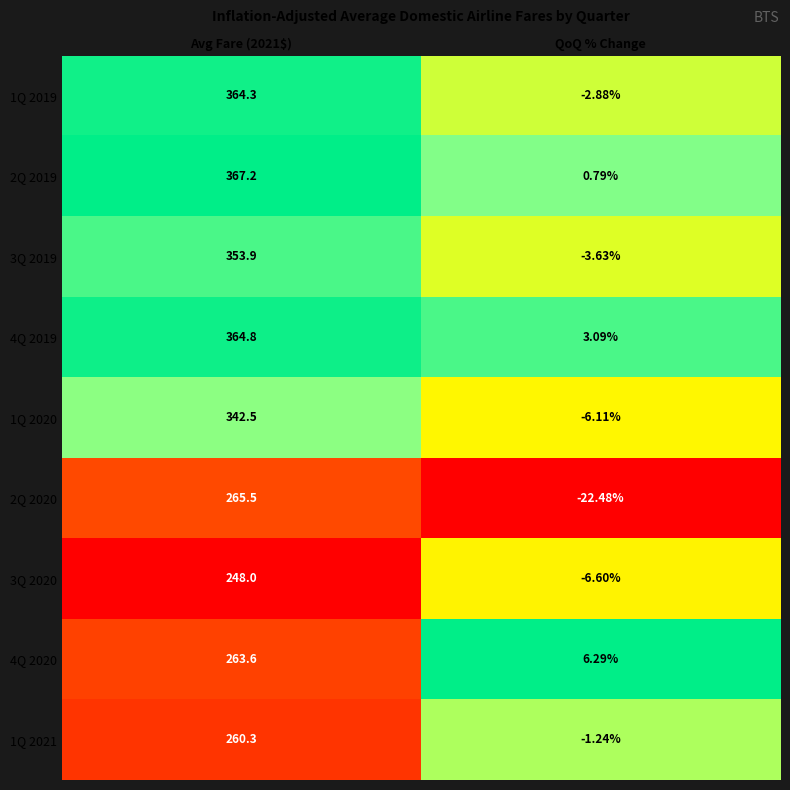

Where is 4Q 2019 nearest to the value 183?

QoQ % Change